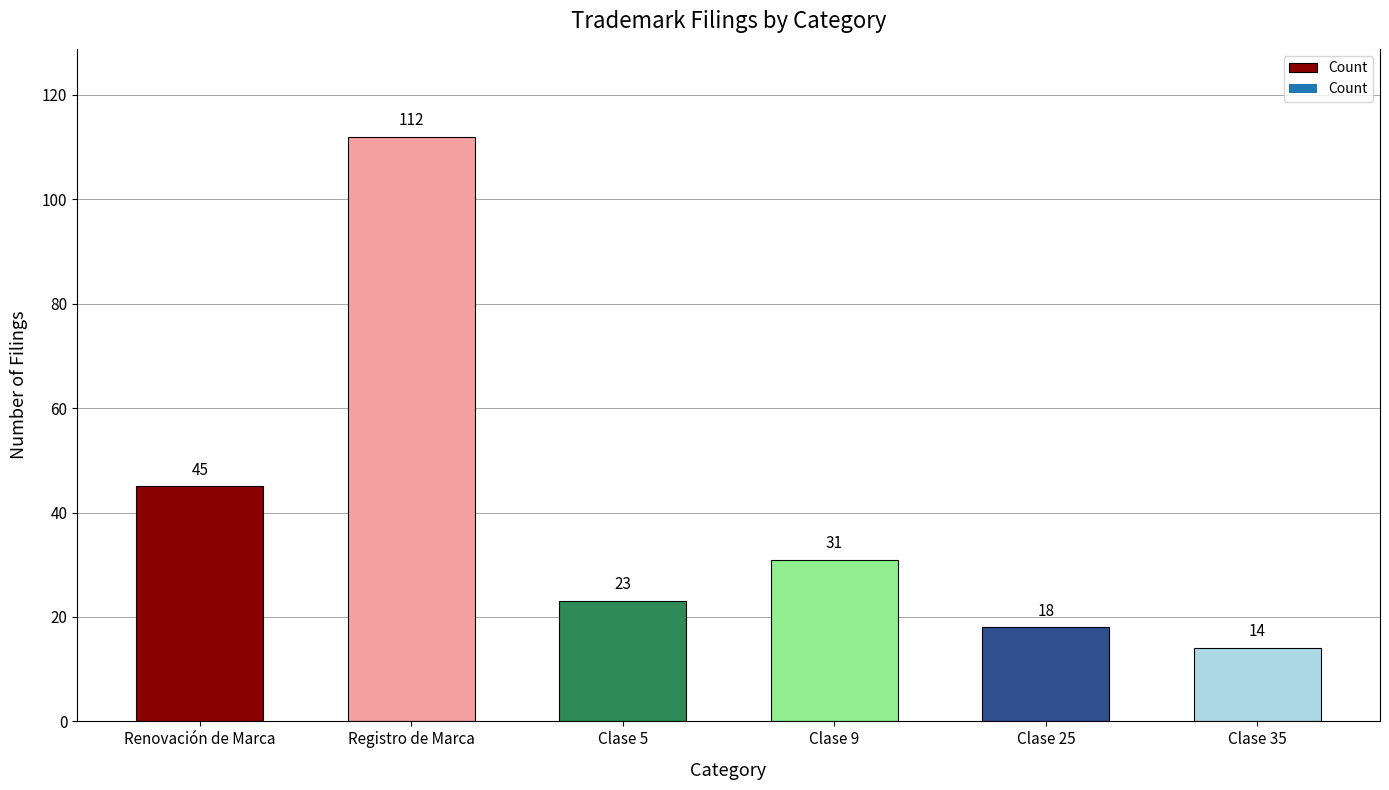

What is the minimum value shown in the chart?

14